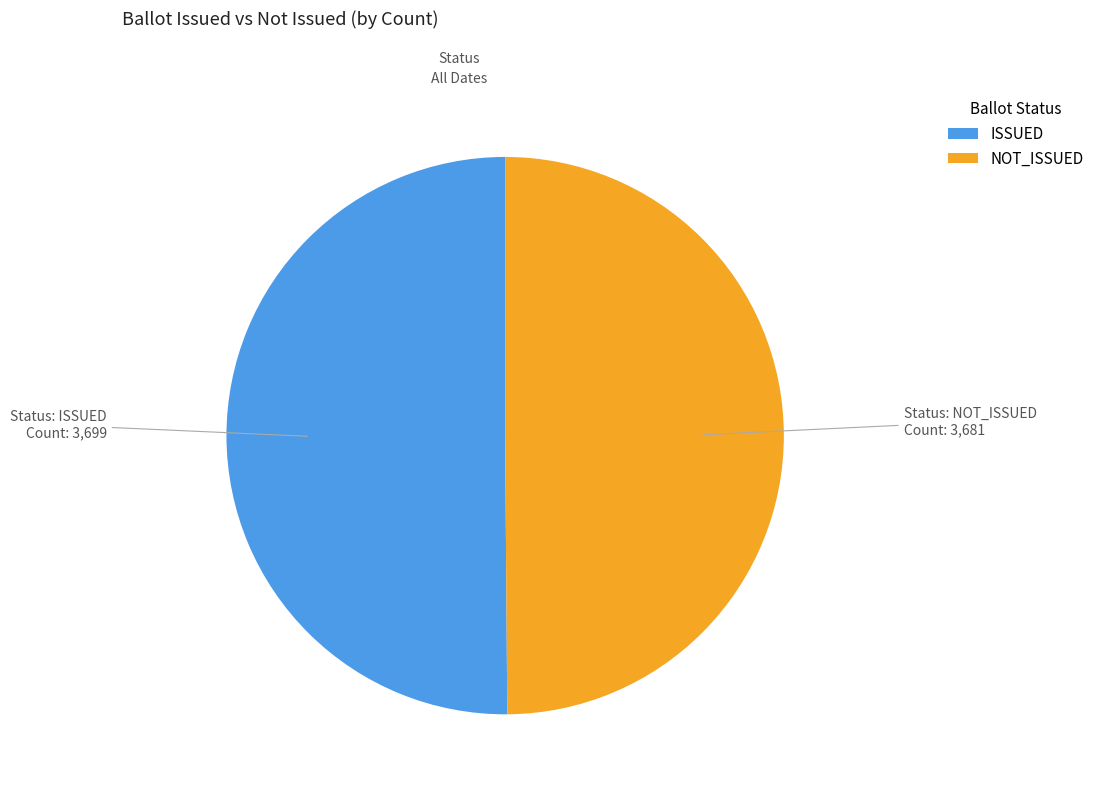

How many slices are in this pie chart?

2